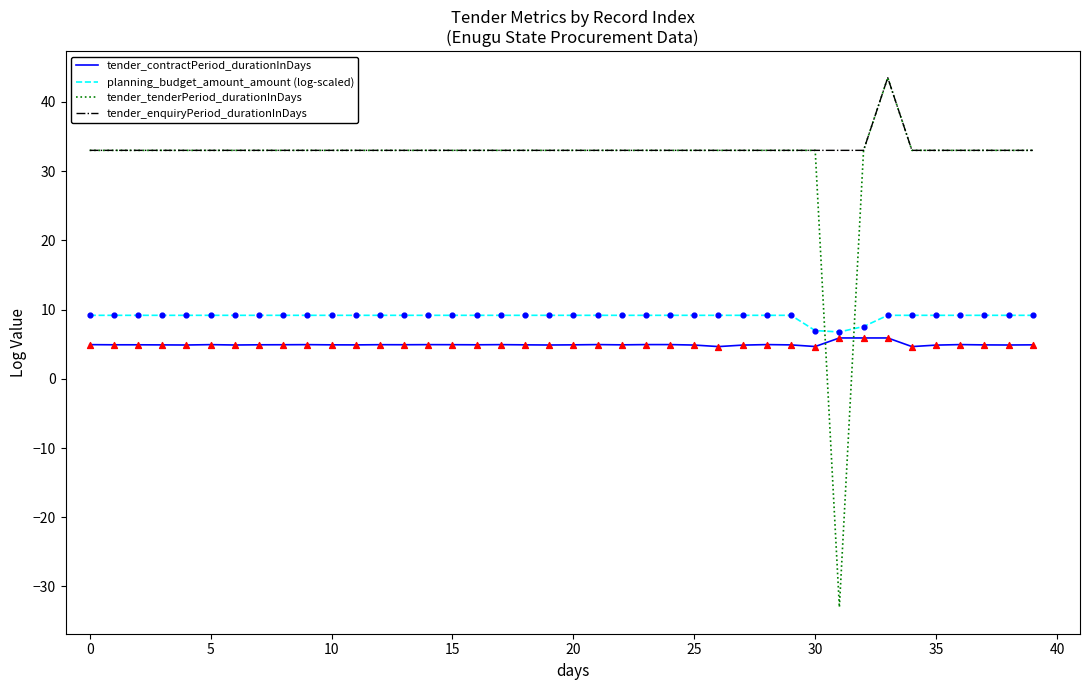

Which series has the largest total across all categories?

tender_enquiryPeriod_durationInDays